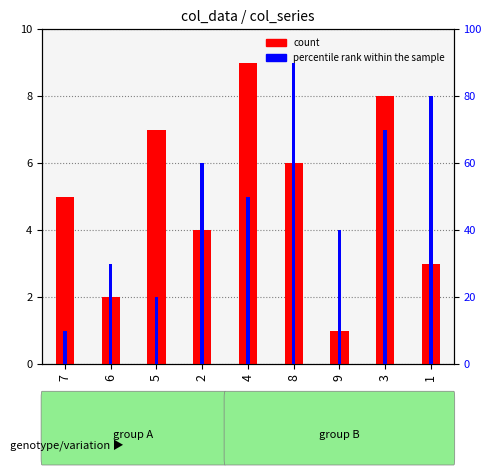

How many bars are there in each group?

2